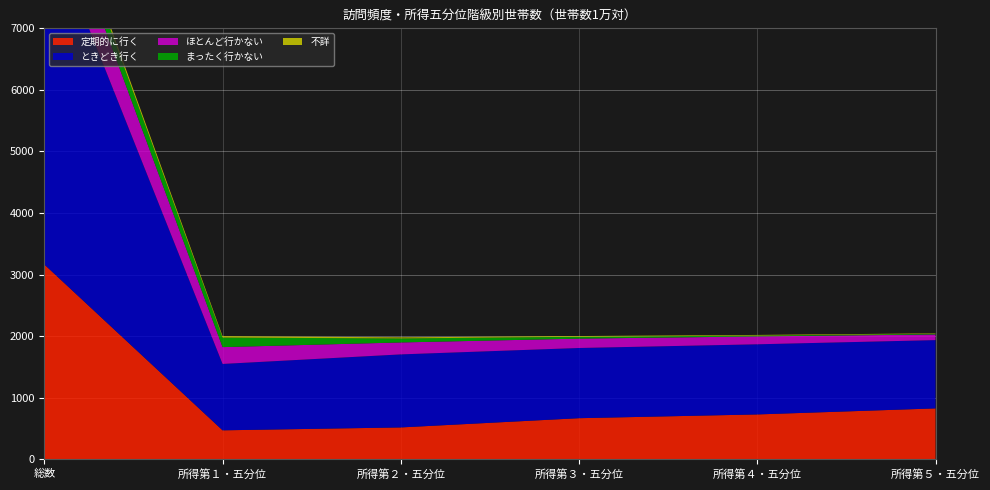

Reading right to left, list all the values displayed in this chart.

定期的に行く: 828	730	669	519	472	3165
ときどき行く: 1109	1139	1140	1186	1078	5652
ほとんど行かない: 92	128	152	194	273	839
まったく行かない: 11	14	30	65	155	275
不詳: 7	10	12	18	23	70